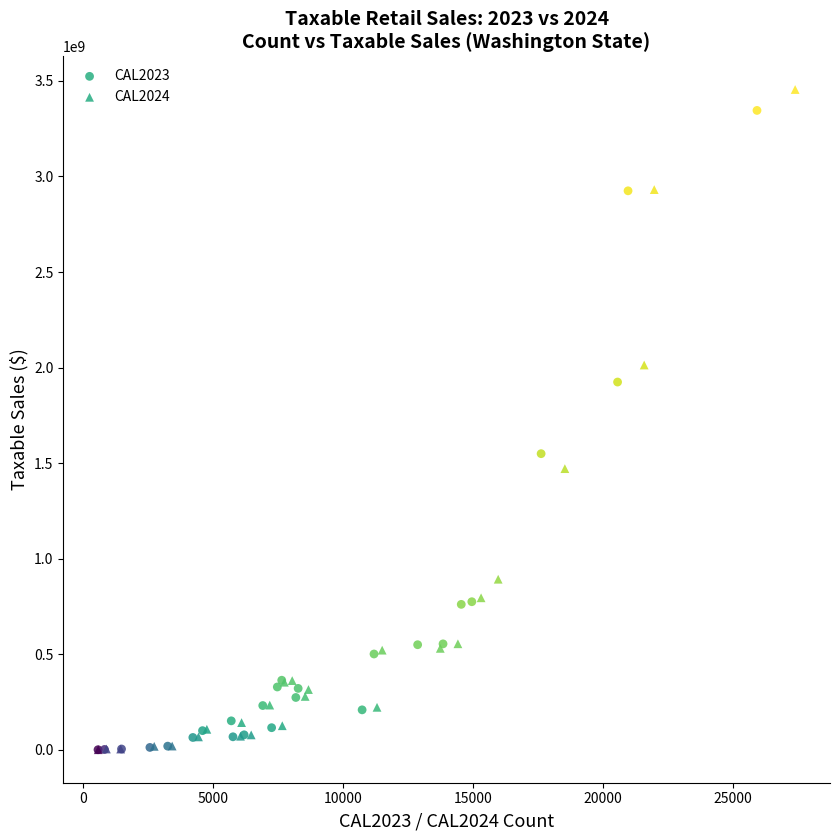

Which series has the largest Y range (max minus min)?

CAL2024